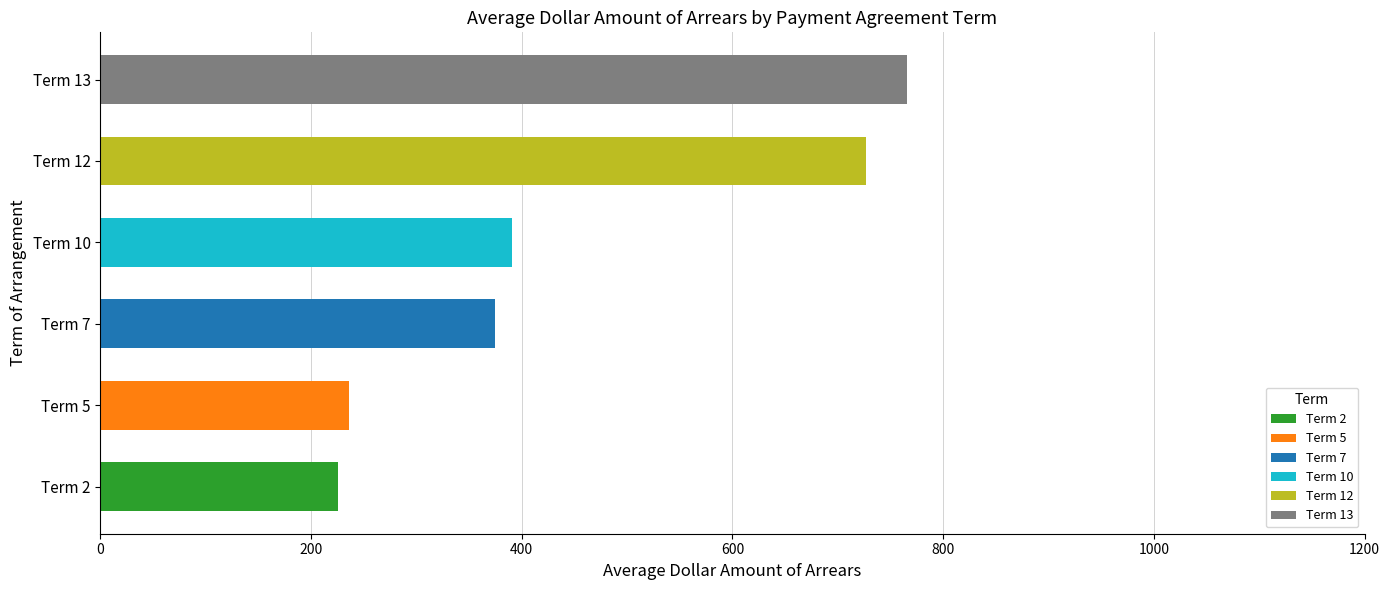

Approximately how many times larger is the value at Term 10 compared to Term 13?

0.5